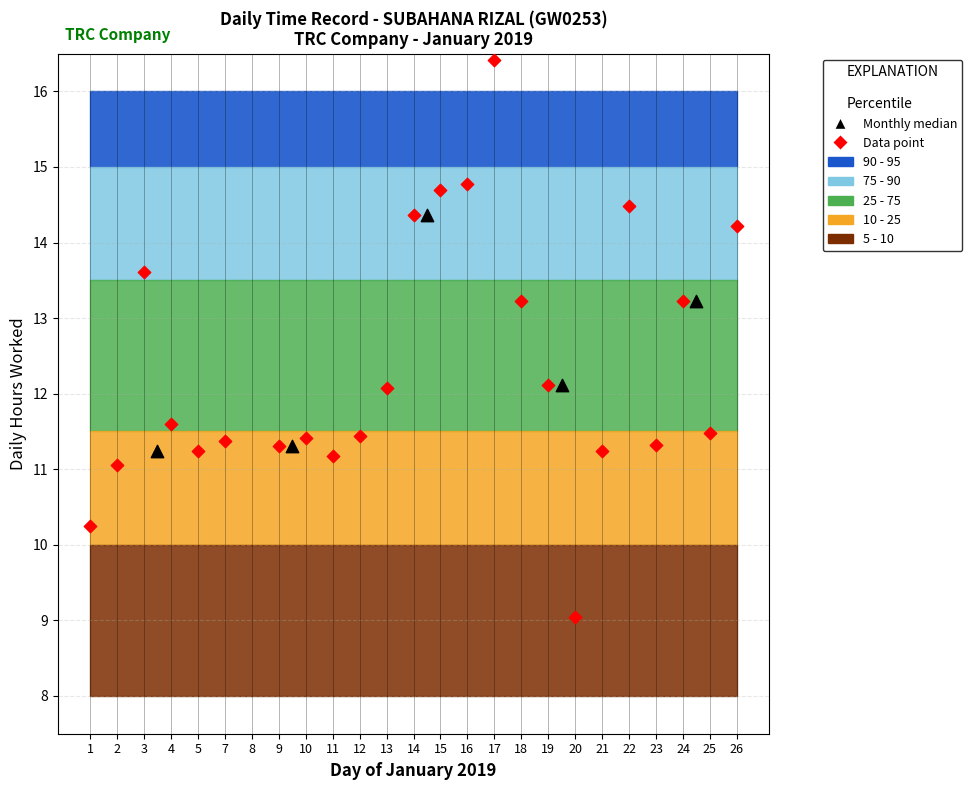

What is the ratio of the value at 23 to the value at 26?

0.8